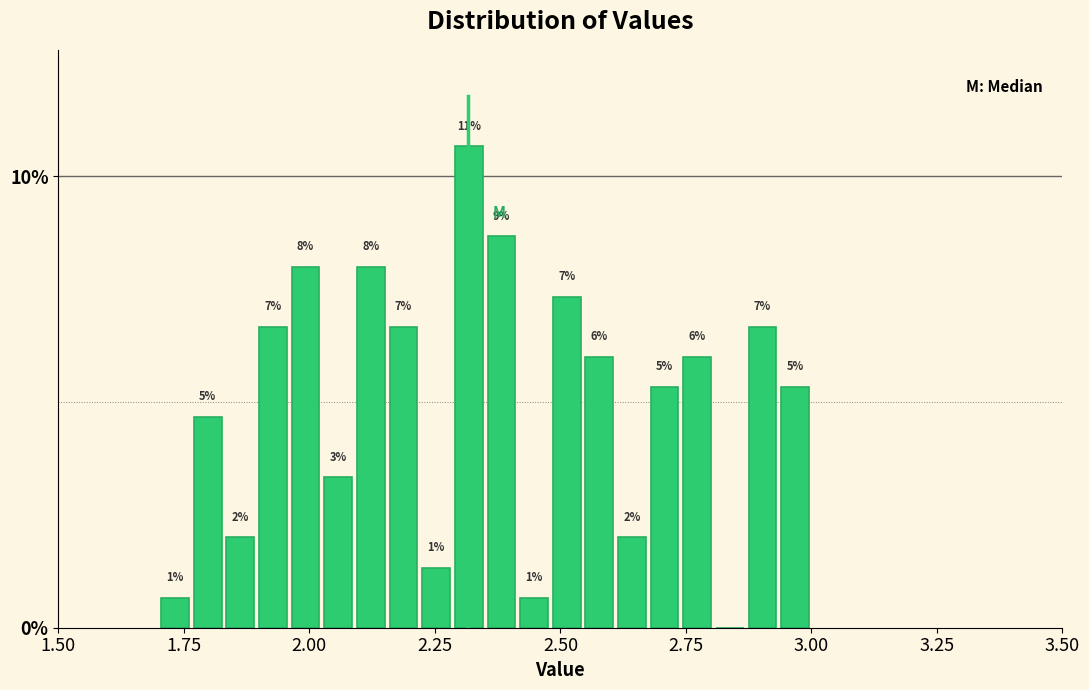

Read against the x-axis, roughly where is the centre of the tallest bar?

2.30